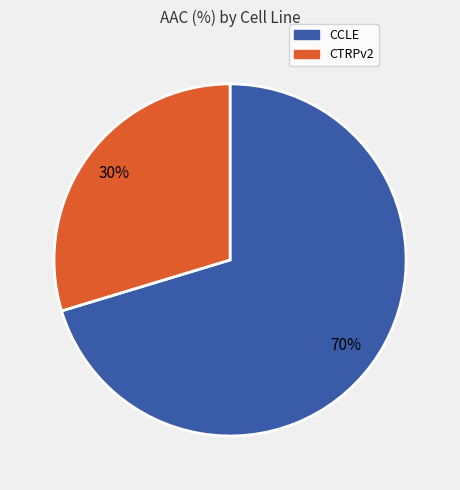

What percentage is the CTRPv2 slice, to the nearest percent?

30%